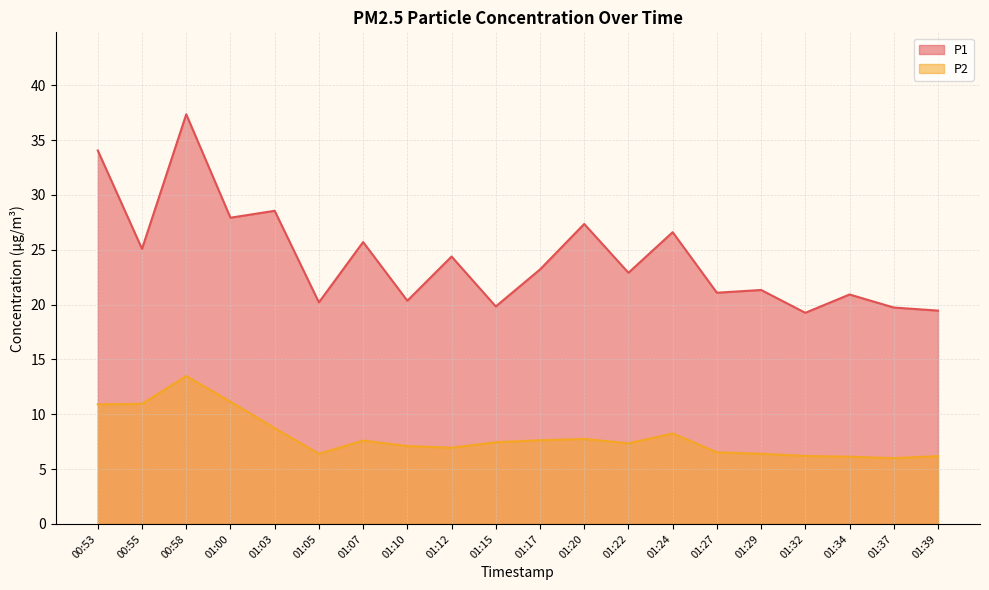

In P1, how many points are higher than both neighbors (excluding endpoints)?

8